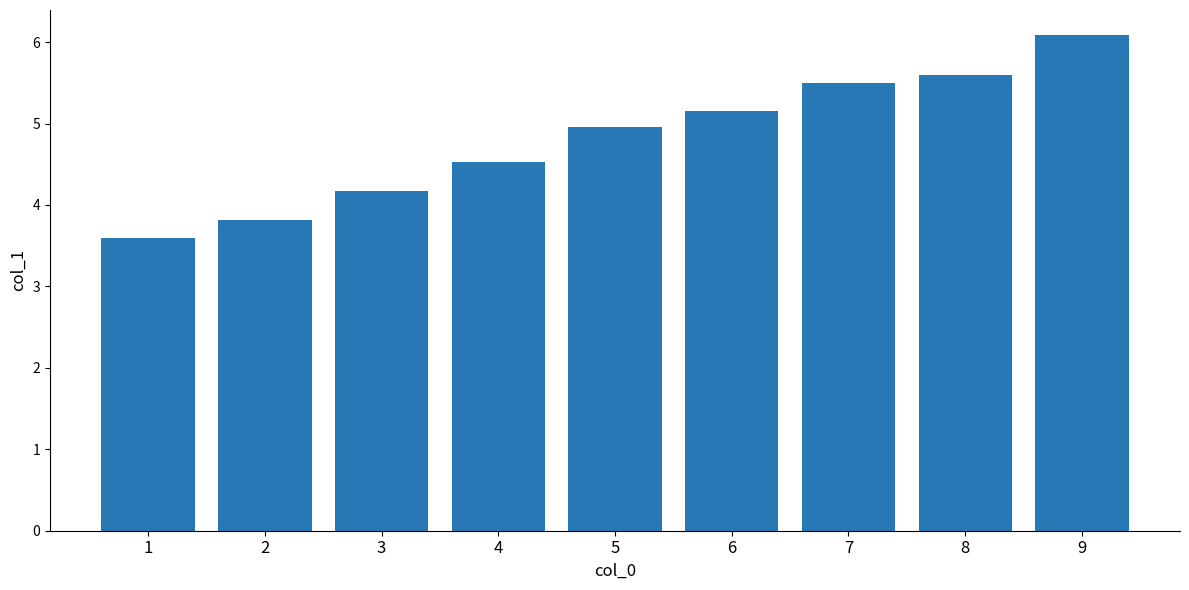

Are the bars grouped side by side (vs. stacked)?

No